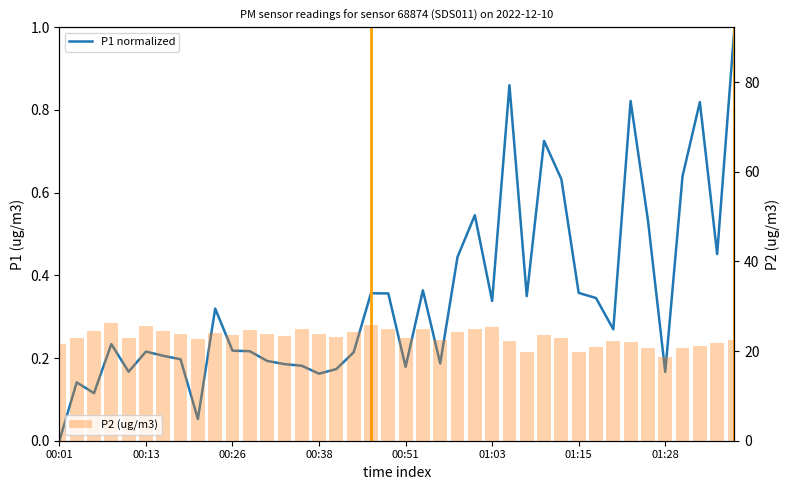

What is the difference between the maximum and minimum values in the P2 (ug/m3) series?

7.6